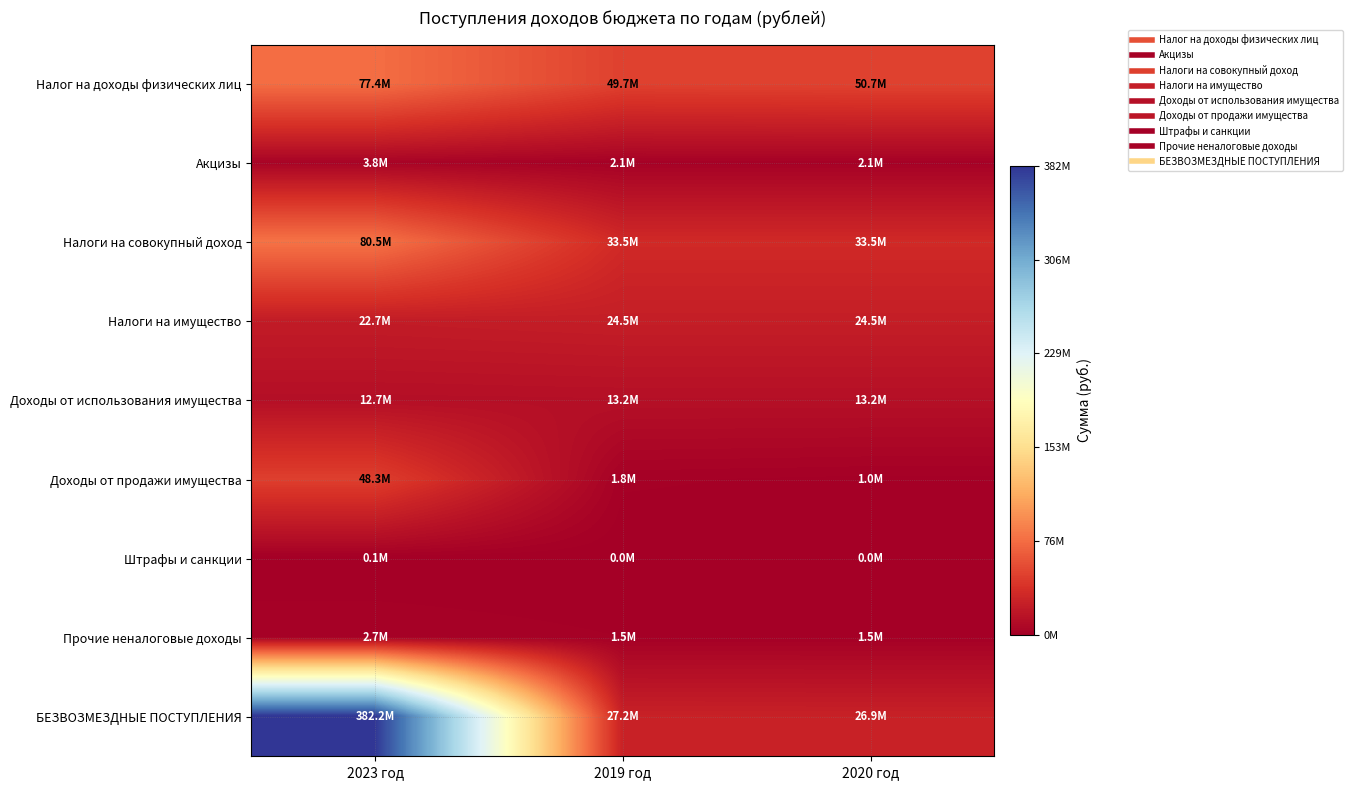

Which has a higher value, 2020 год or 2019 год?

2020 год